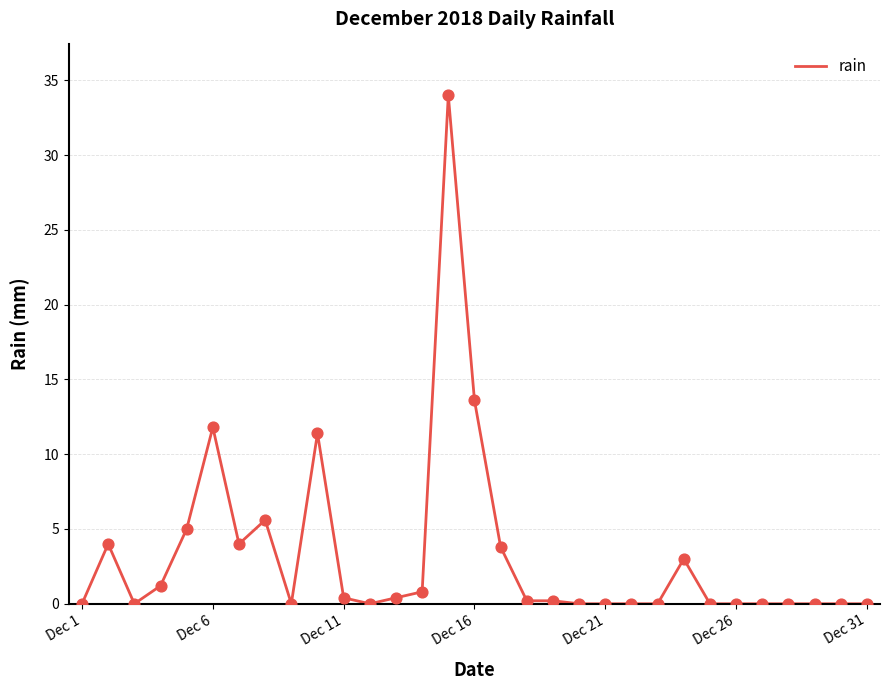

What is the difference between the maximum and minimum values?

34.0